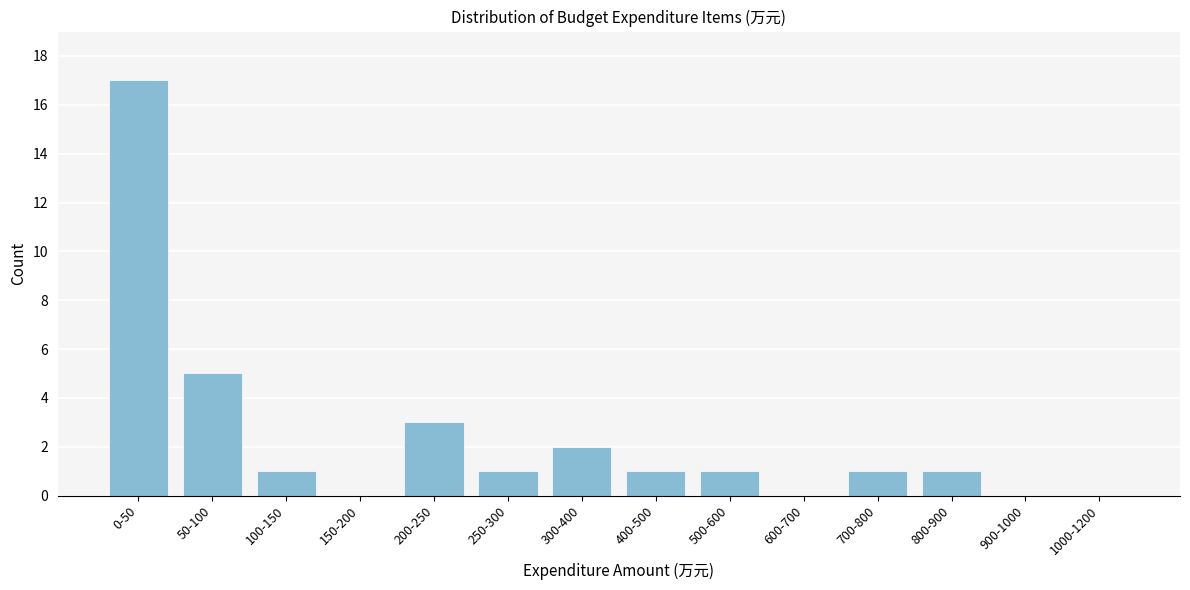

Reading left to right, what are all the values shown in this chart?

0-50=17	50-100=5	100-150=1	150-200=0	200-250=3	250-300=1	300-400=2	400-500=1	500-600=1	600-700=0	700-800=1	800-900=1	900-1000=0	1000-1200=0